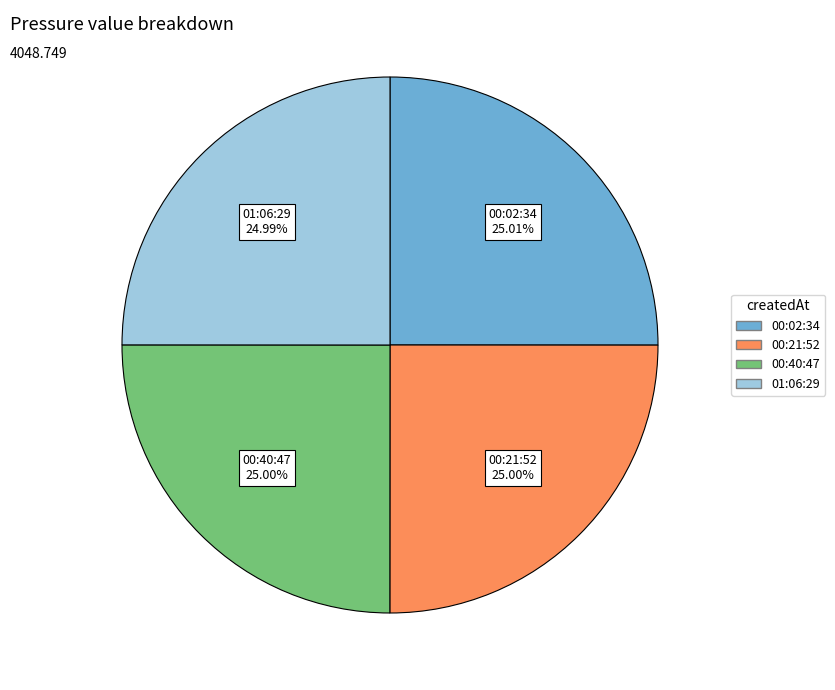

Does any single category account for the majority?

No